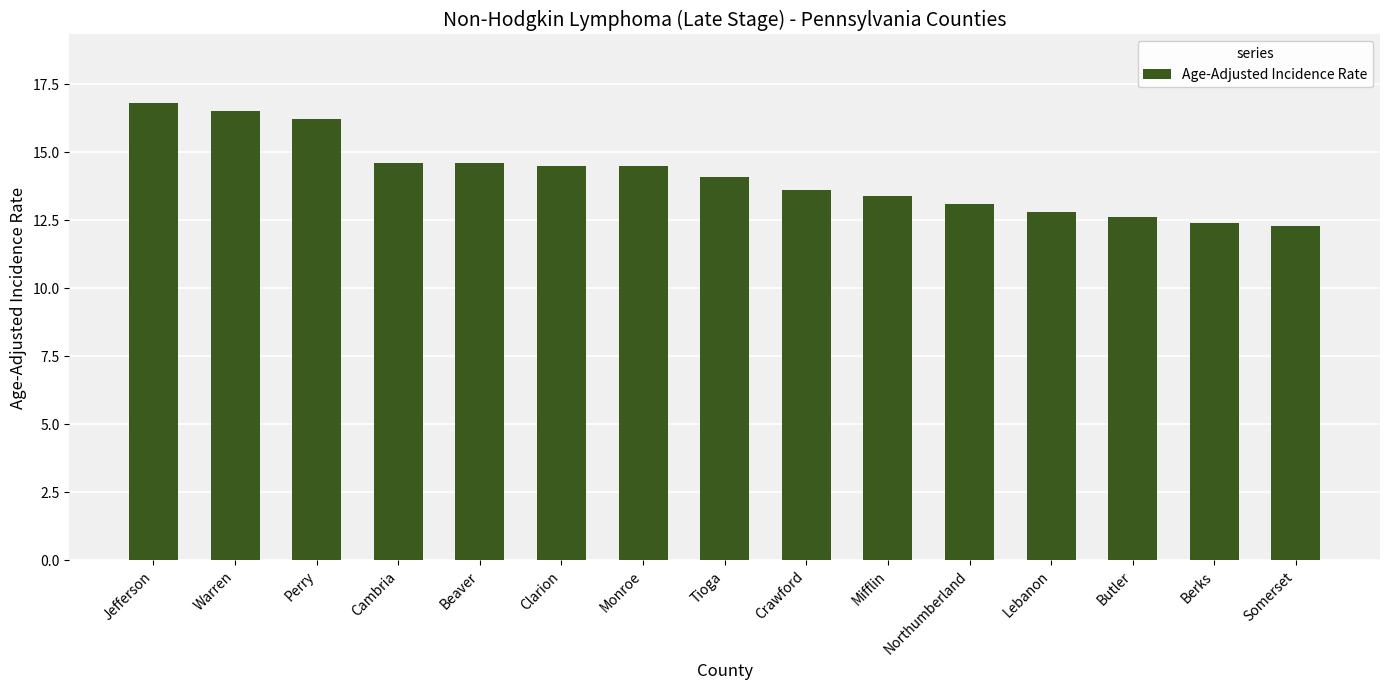

Are the bars horizontal?

No